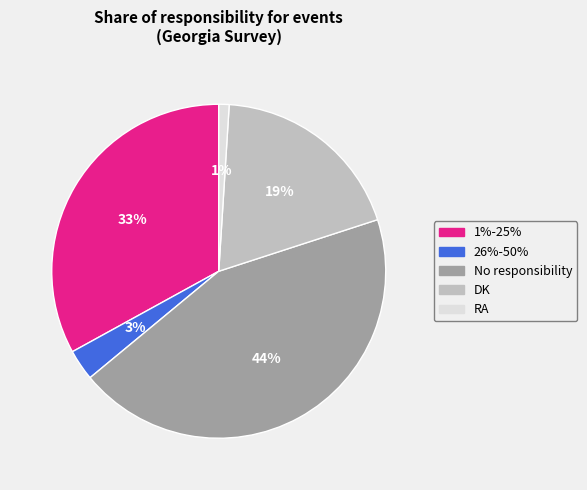

To the nearest percent, what is the combined percentage of RA and 1%-25%?

34%